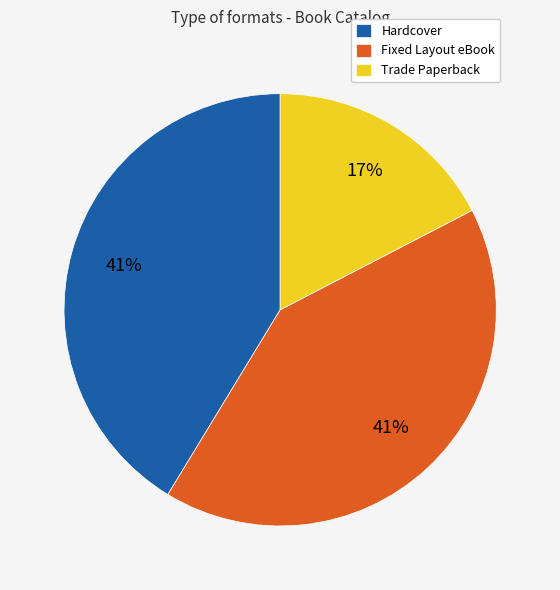

What percentage is the Fixed Layout eBook slice, to the nearest percent?

41%